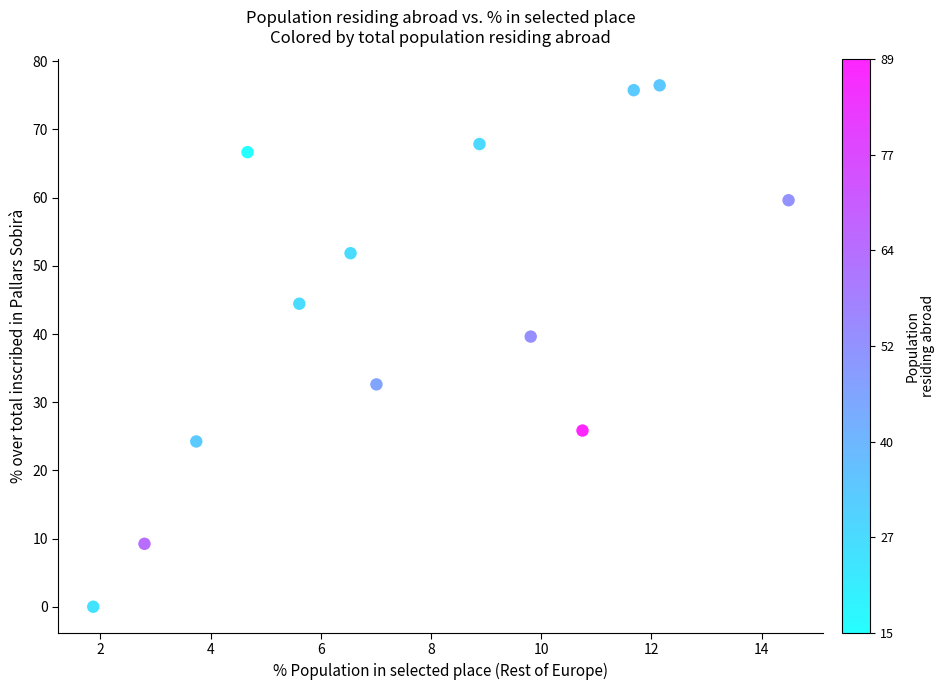

What Y value in the scatter plot is closest to 38?

39.6